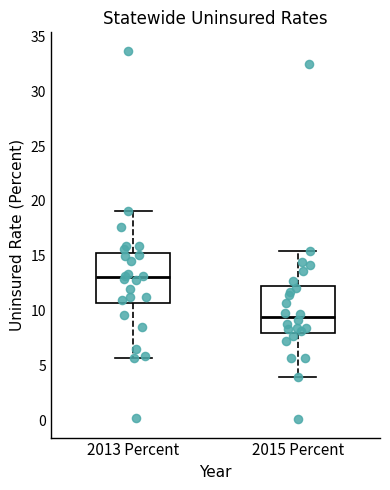

Reading left to right, transcribe this box plot: for each box, give where its median line is, the range the box spans, and where its two whiskers end, as read against the y-axis. The values are not printed on the chart, so give them approximately, as read against the axis.

2013 Percent: median 13.0, box 10.5 to 15.0, whiskers 5.5 to 19.0
2015 Percent: median 9.5, box 8.0 to 12.5, whiskers 4.0 to 15.5